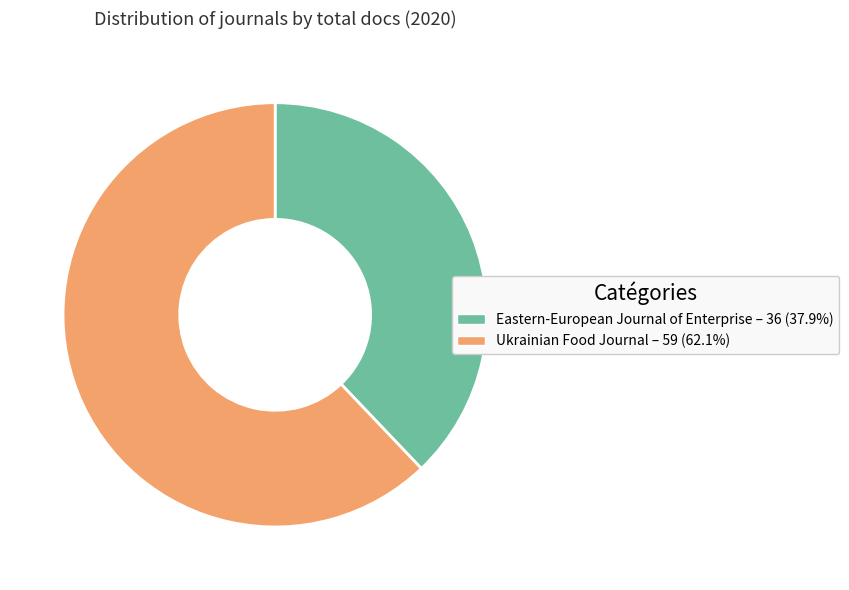

What is the smallest slice in the pie chart?

Eastern-European Journal of Enterprise